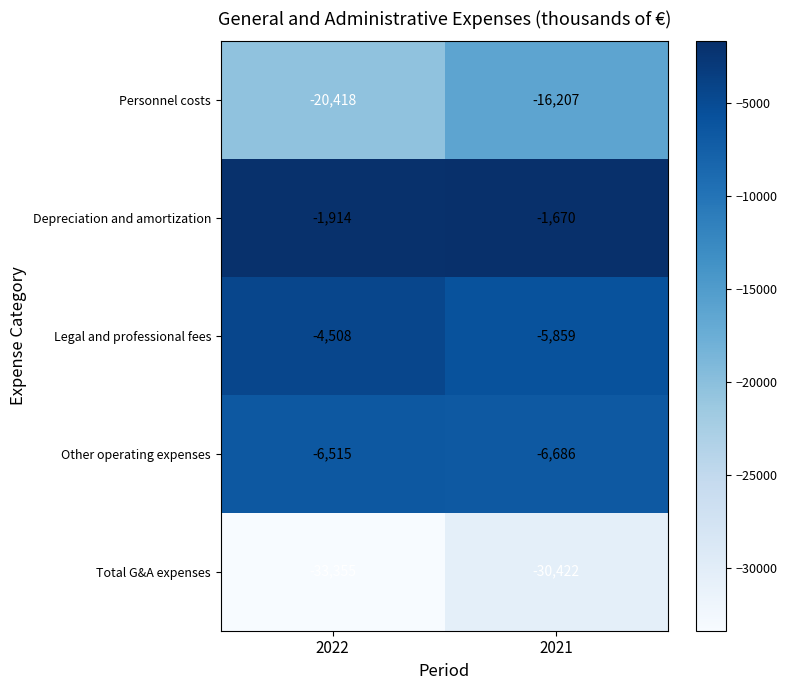

What value does the Total G&A expenses series have at 2021?

-30422